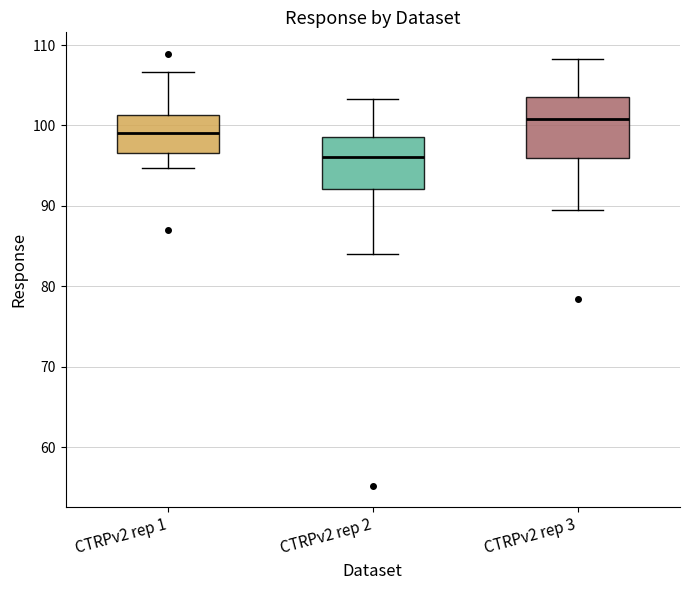

Where is the upper edge of the box for CTRPv2 rep 2 on the y-axis? The values are not printed on the chart, so give them approximately, as read against the axis.

99